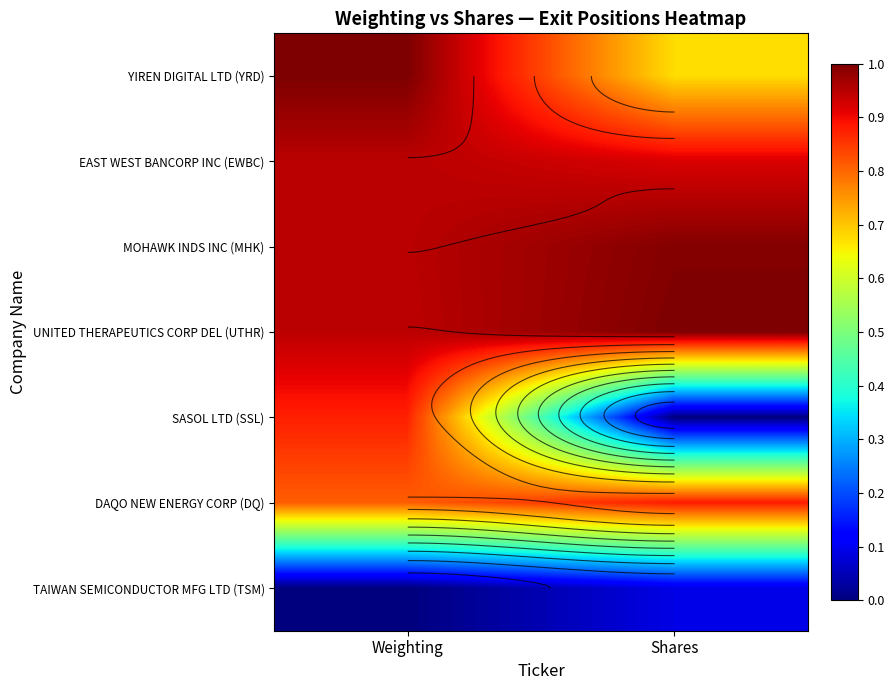

What is the sum of all DAQO NEW ENERGY CORP (DQ) values?

1.7